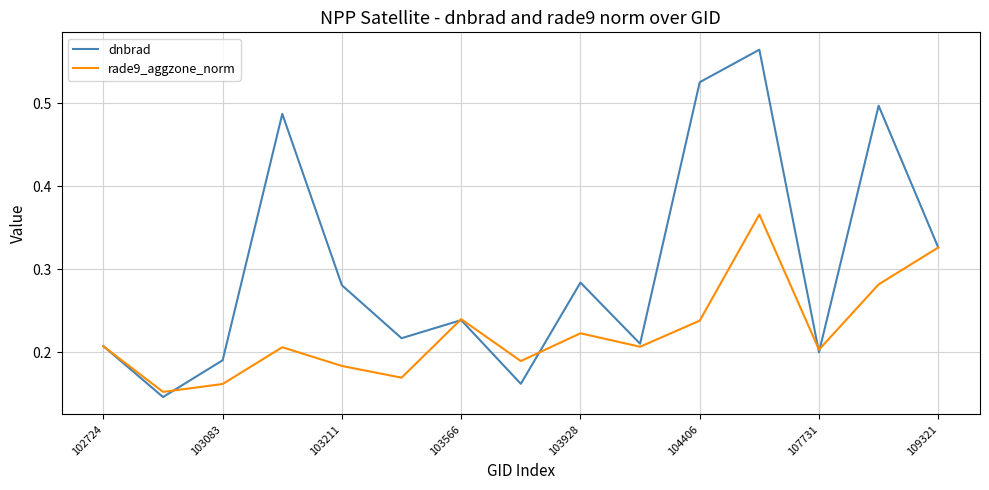

What is the sum of all rade9_aggzone_norm values?

3.4